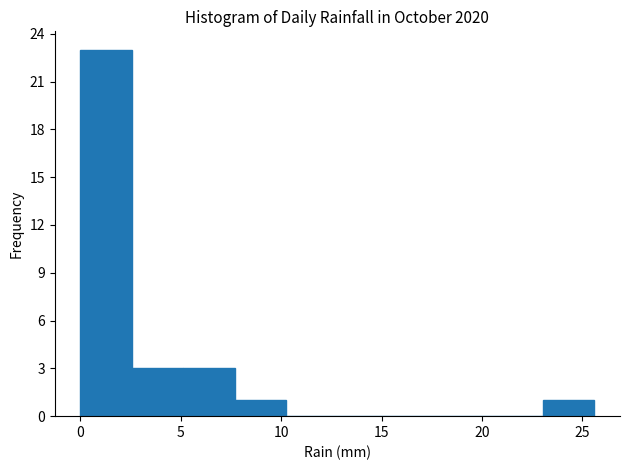

Reading left to right, transcribe this chart: for each bar, give the range it covers on the x-axis and its height. Neither the bar edges nor the heights are printed on the chart, so give them approximately, as read against the axes.

0.0 to 2.5: 23
2.5 to 5.0: 3
5.0 to 7.5: 3
7.5 to 10.0: 1
10.0 to 13.0: 0
13.0 to 15.5: 0
15.5 to 18.0: 0
18.0 to 20.5: 0
20.5 to 23.0: 0
23.0 to 25.5: 1